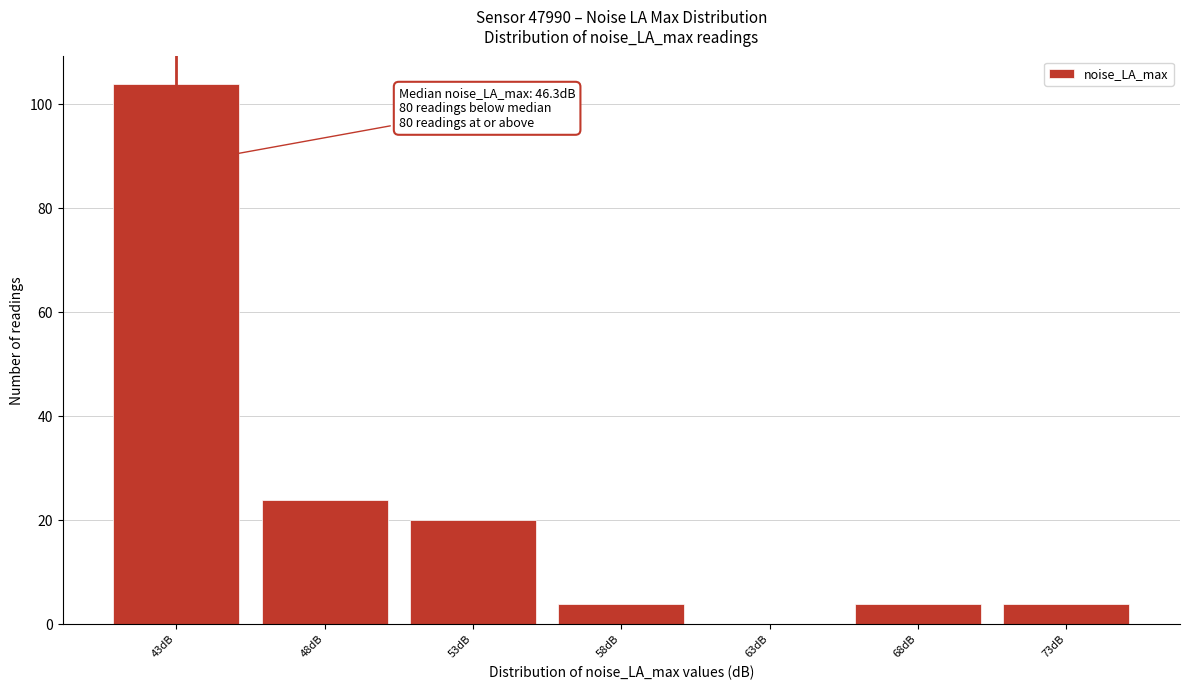

Reading left to right, what are all the values shown in this chart?

43dB=104	48dB=24	53dB=20	58dB=4	63dB=0	68dB=4	73dB=4